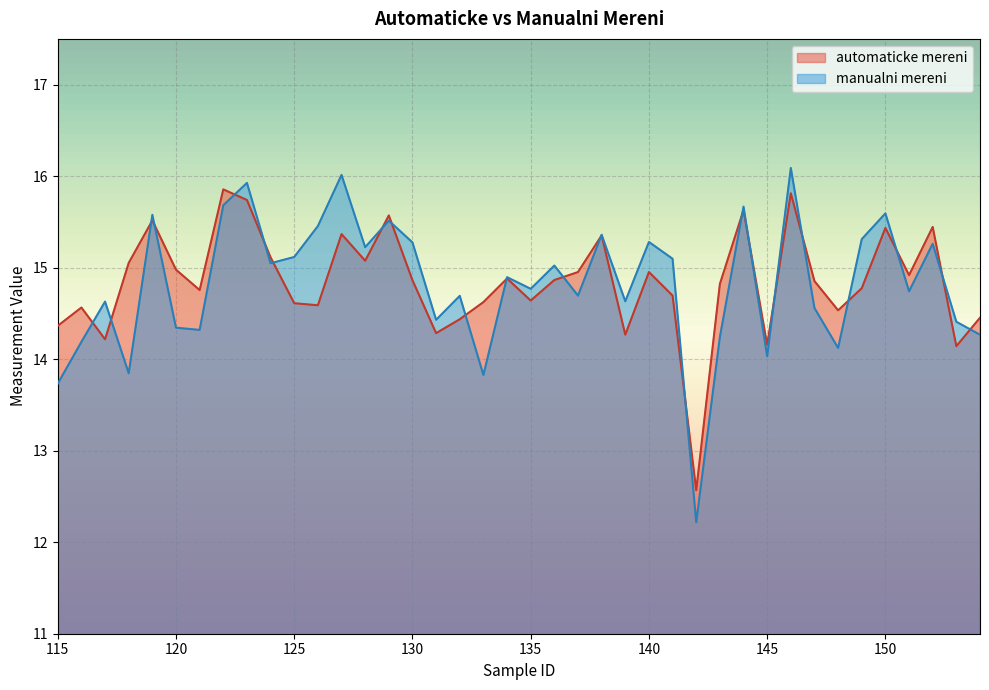

Reading left to right, extract all data points from this chart.

automaticke mereni: 115=14.4	116=14.6	117=14.2	118=15.1	119=15.5	120=15.0	121=14.8	122=15.9	123=15.7	124=15.1	125=14.6	126=14.6	127=15.4	128=15.1	129=15.6	130=14.9	131=14.3	132=14.4	133=14.6	134=14.9	135=14.6	136=14.9	137=15.0	138=15.4	139=14.3	140=15.0	141=14.7	142=12.6	143=14.8	144=15.6	145=14.2	146=15.8	147=14.9	148=14.5	149=14.8	150=15.4	151=14.9	152=15.4	153=14.1	154=14.5
manualni mereni: 115=13.7	116=14.2	117=14.6	118=13.8	119=15.6	120=14.3	121=14.3	122=15.7	123=15.9	124=15.0	125=15.1	126=15.5	127=16.0	128=15.2	129=15.5	130=15.3	131=14.4	132=14.7	133=13.8	134=14.9	135=14.8	136=15.0	137=14.7	138=15.4	139=14.6	140=15.3	141=15.1	142=12.2	143=14.2	144=15.7	145=14.0	146=16.1	147=14.6	148=14.1	149=15.3	150=15.6	151=14.7	152=15.3	153=14.4	154=14.3